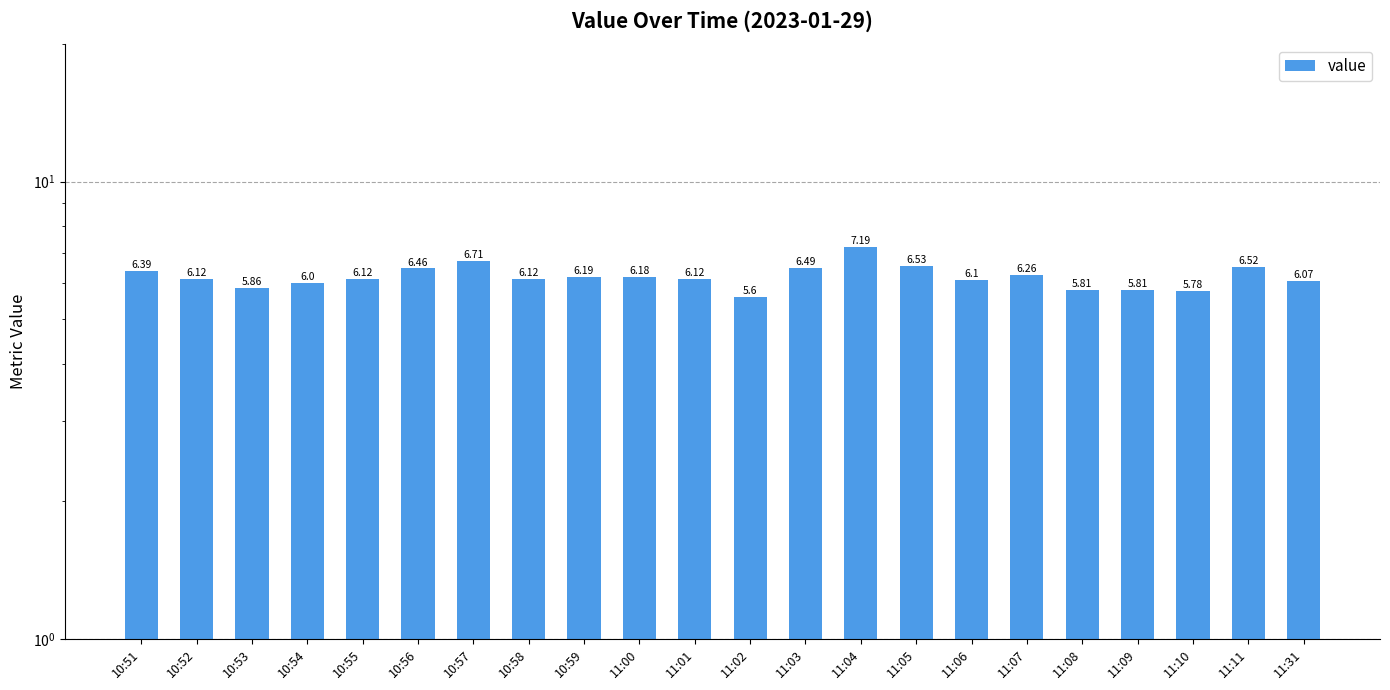

How many series are shown in this chart?

1